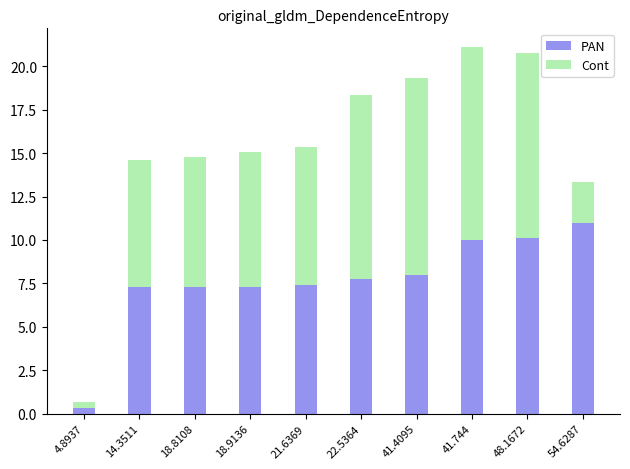

The value of PAN at 54.6287 is 7.4. True or false?

False